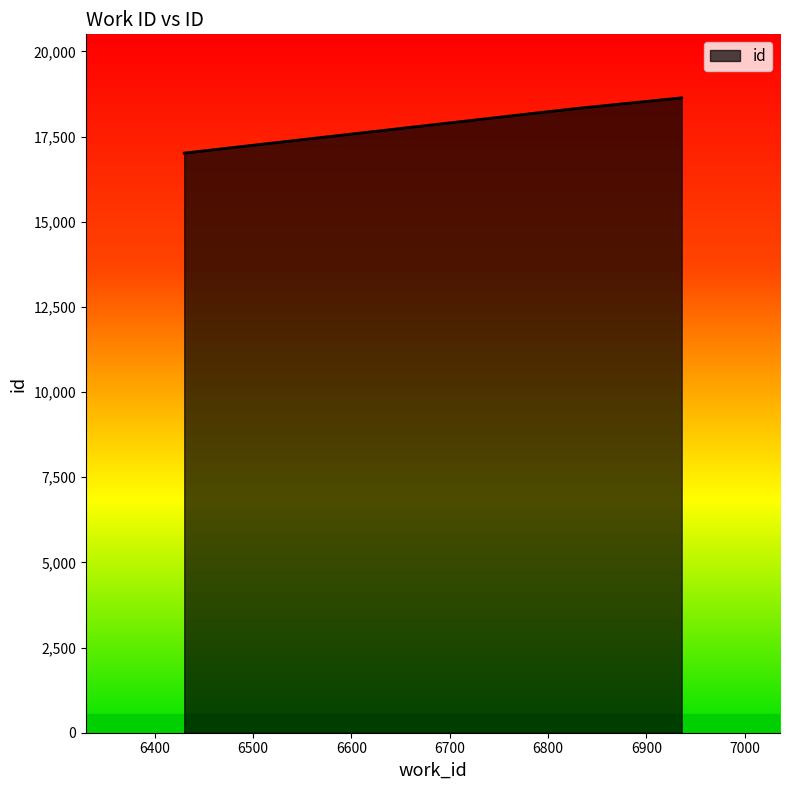

What is the maximum value shown in the chart?

18637